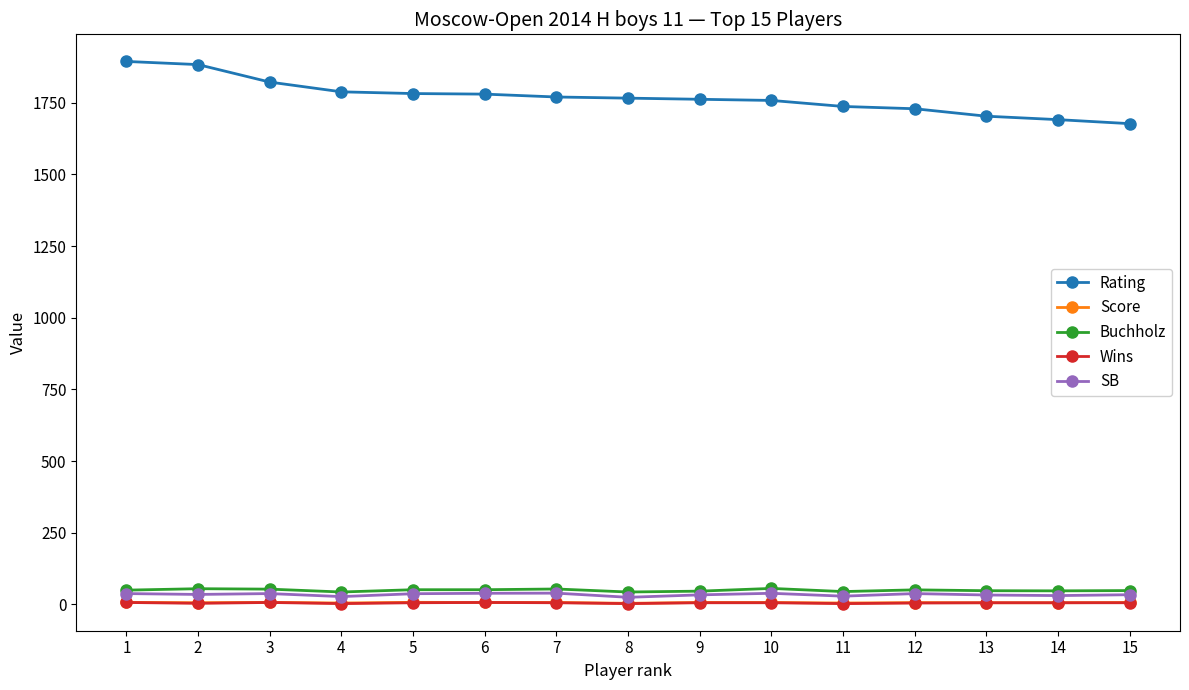

How many series are shown in this chart?

5